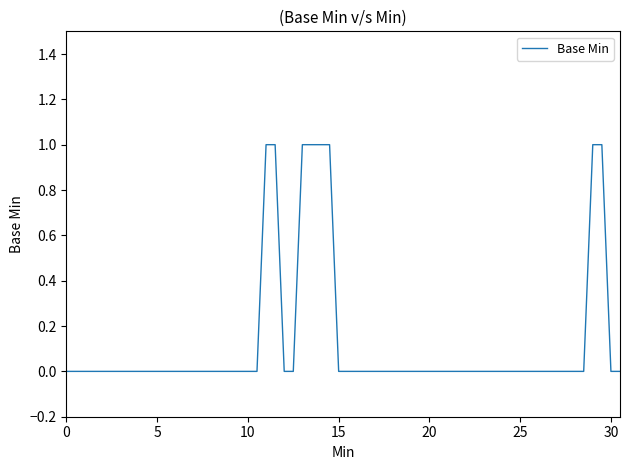

How many lines are shown in the chart?

1